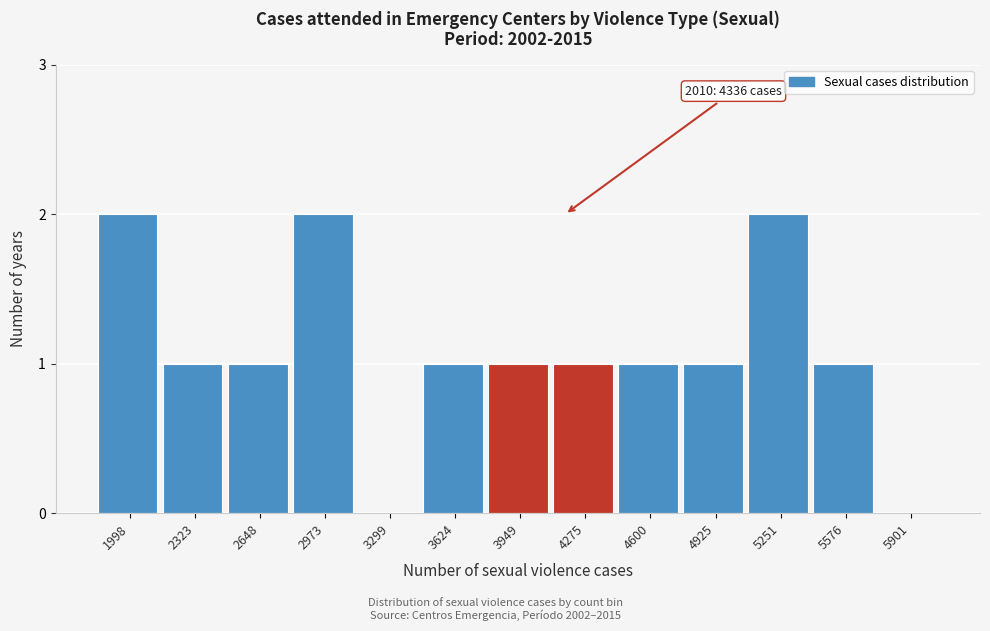

Reading right to left, extract all data points from this chart.

5901=0	5576=1	5251=2	4925=1	4600=1	4275=1	3949=1	3624=1	3299=0	2973=2	2648=1	2323=1	1998=2